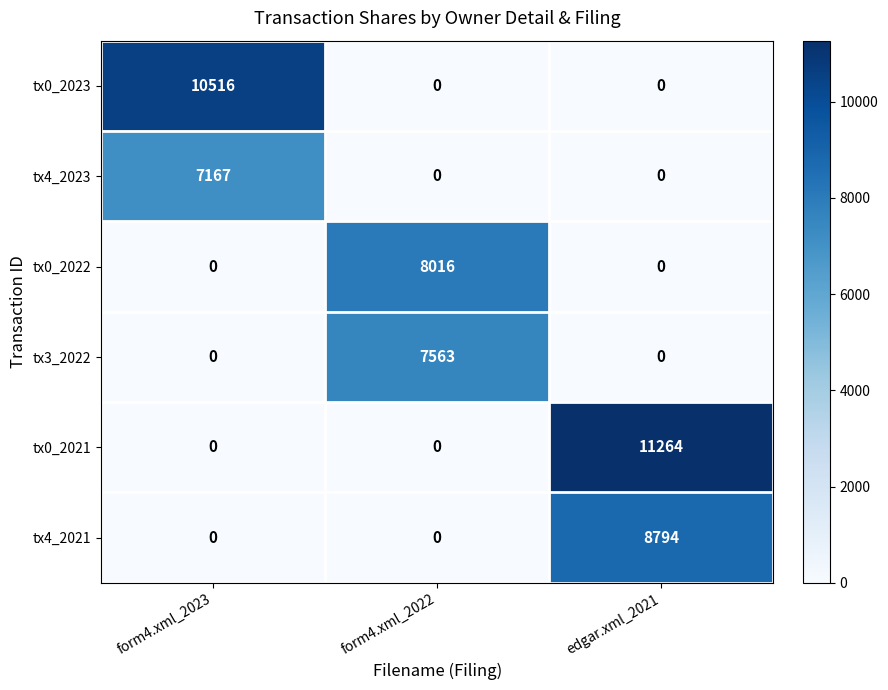

What is the difference between the maximum and second lowest values in the tx3_2022 series?

7563